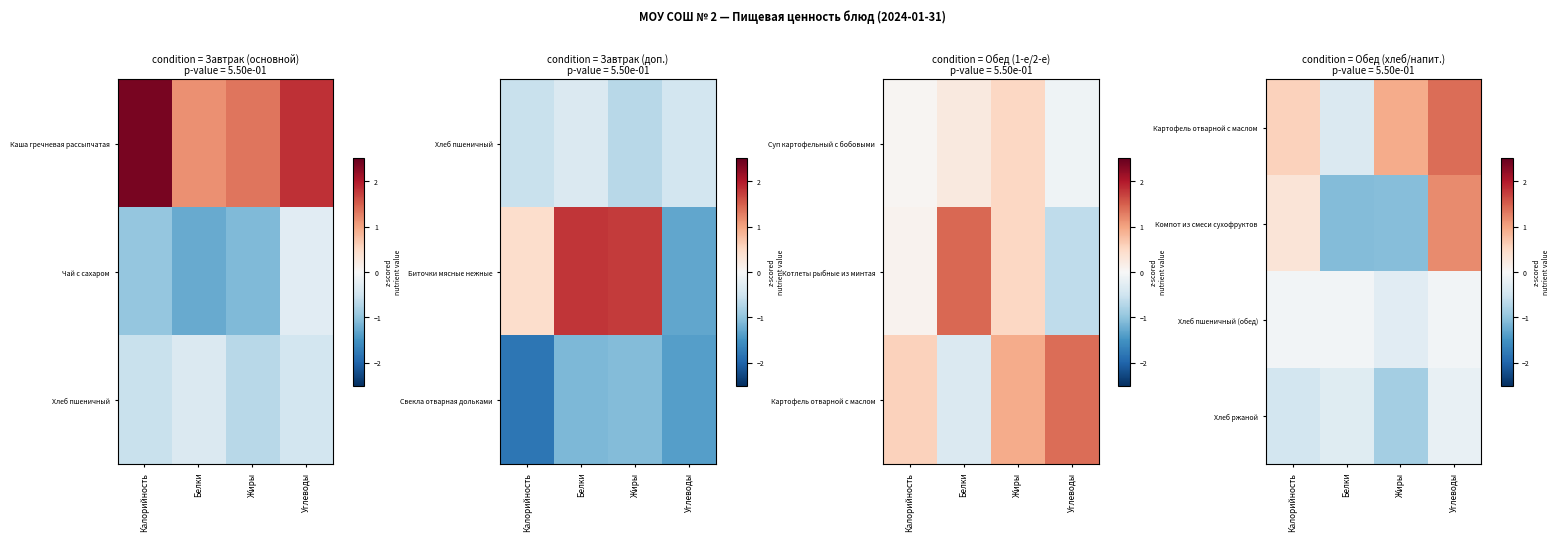

What is the total value across all series at Жиры?

-1.3